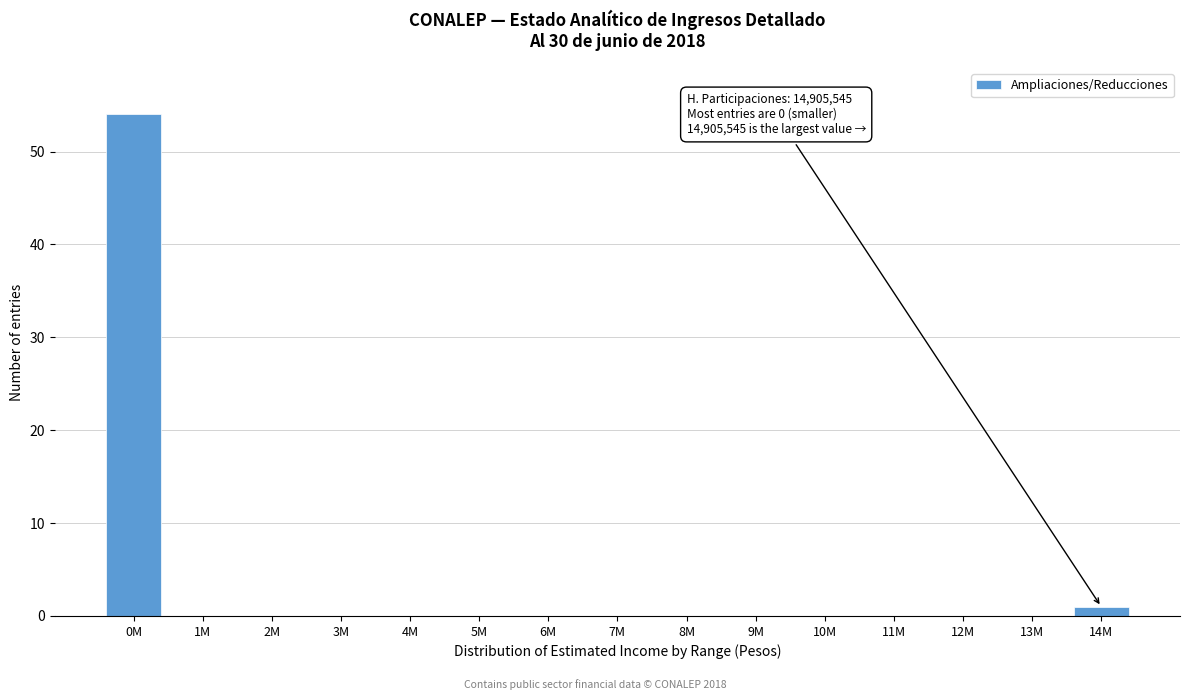

Reading left to right, transcribe all the data shown in this chart.

0M=54	1M=0	2M=0	3M=0	4M=0	5M=0	6M=0	7M=0	8M=0	9M=0	10M=0	11M=0	12M=0	13M=0	14M=1